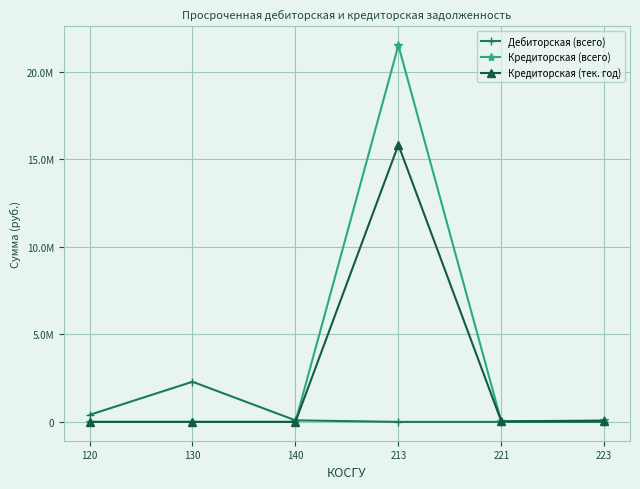

Rank the series by their maximum value, from highest to lowest.

Кредиторская (всего), Кредиторская (тек. год), Дебиторская (всего)